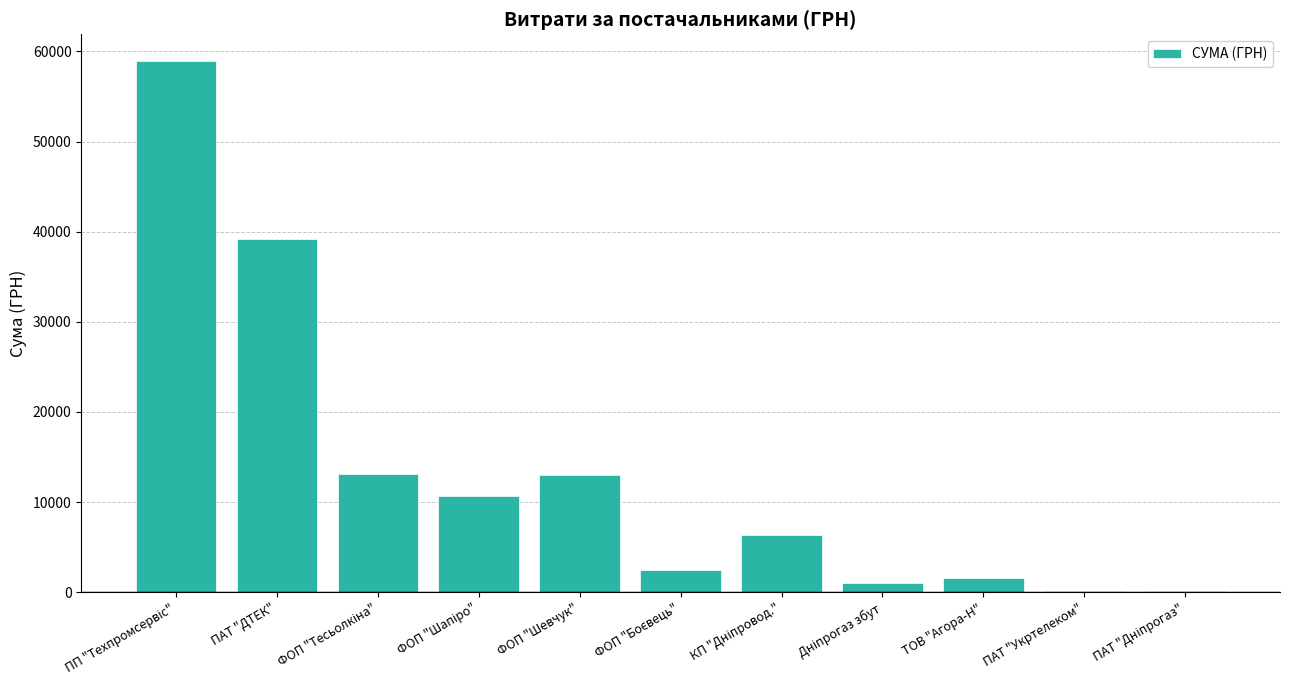

Are the bars horizontal?

No